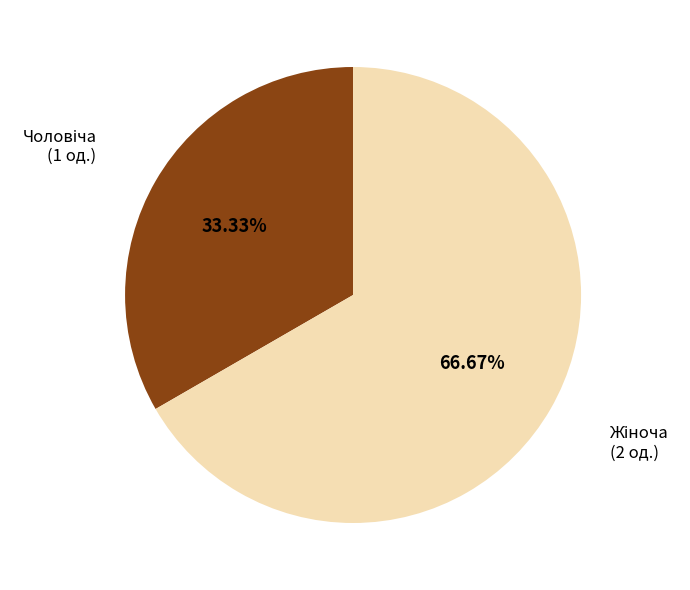

Count the number of slices in the pie.

2